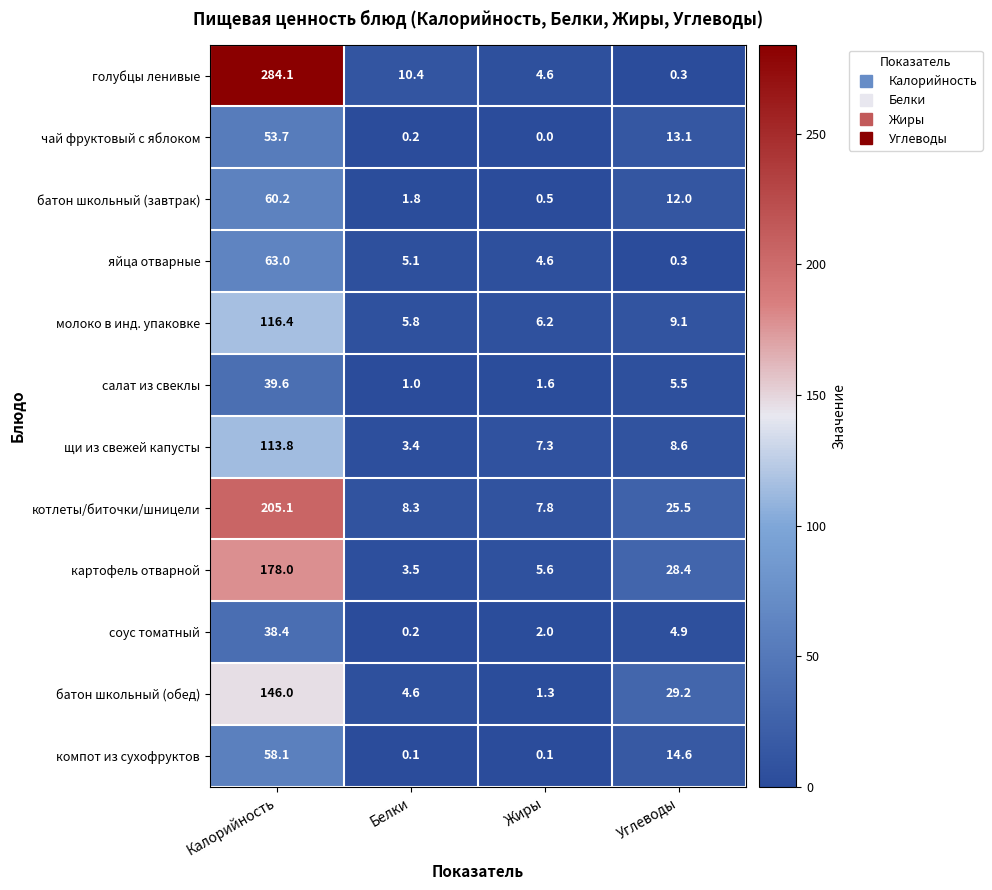

Is the value of щи из свежей капусты at Углеводы greater than the value of голубцы ленивые at Белки?

No